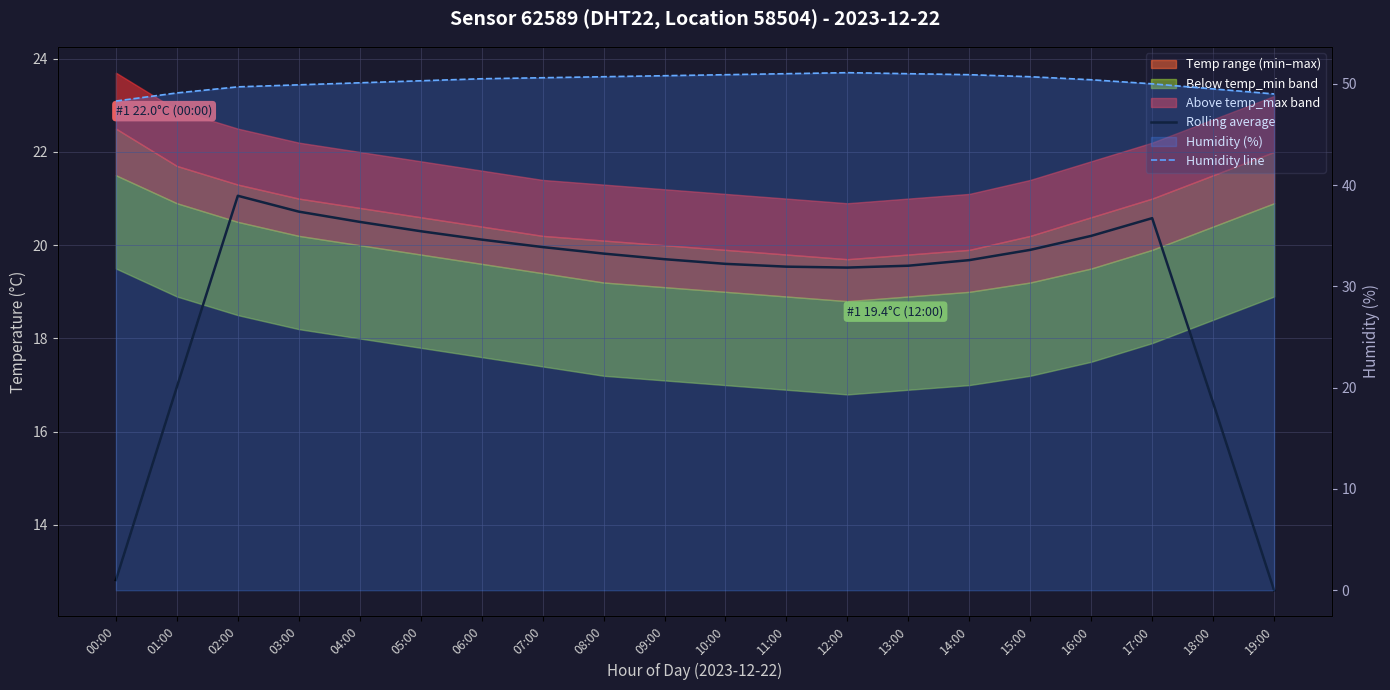

What is the minimum value for Humidity line?

48.3